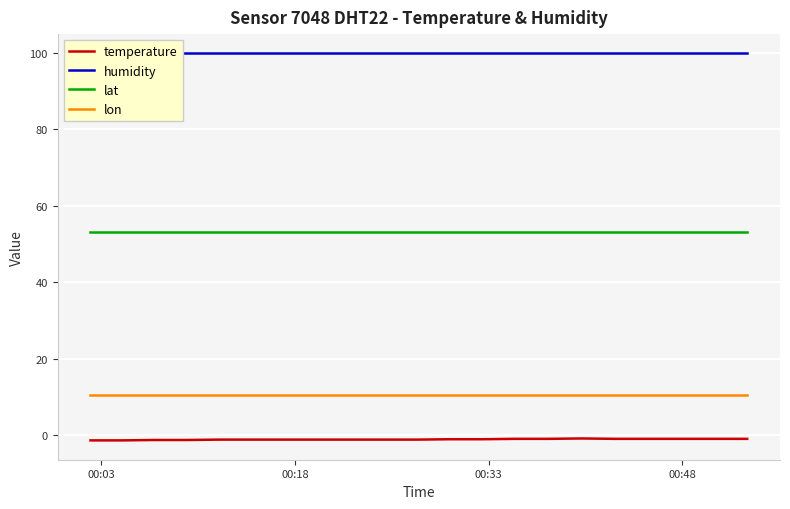

True or false: humidity and temperature cross at least once.

False